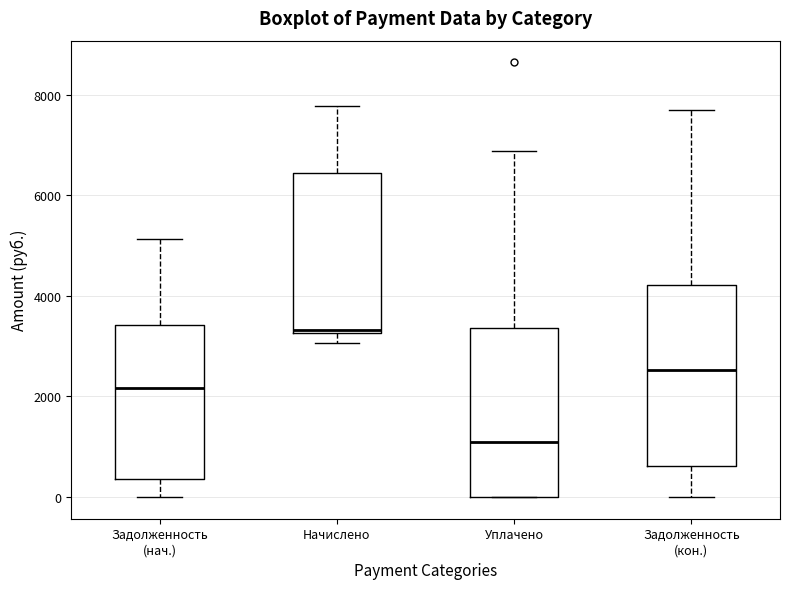

Which box is the tallest, from its lower edge to its upper edge?

Задолженность (кон.)